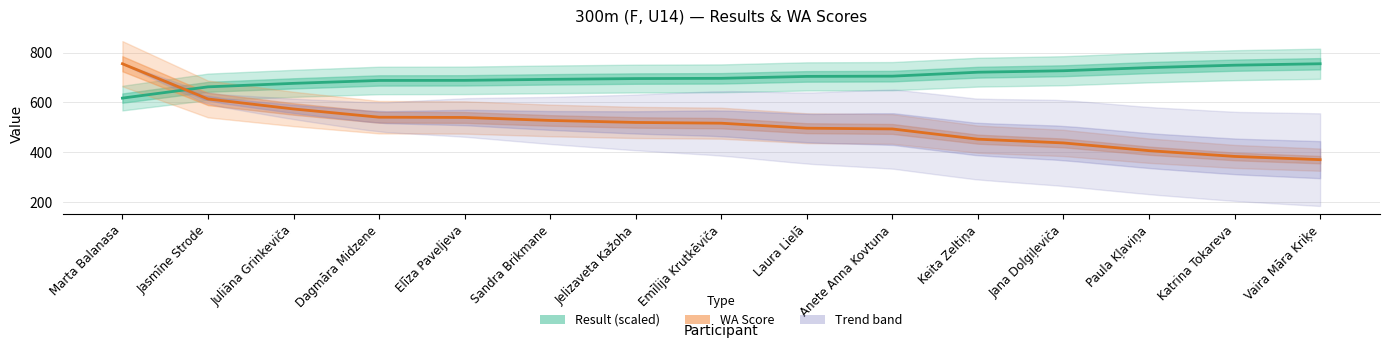

The Result (scaled) series shows 755.0 at Vaira Māra Kriķe. True or false?

True